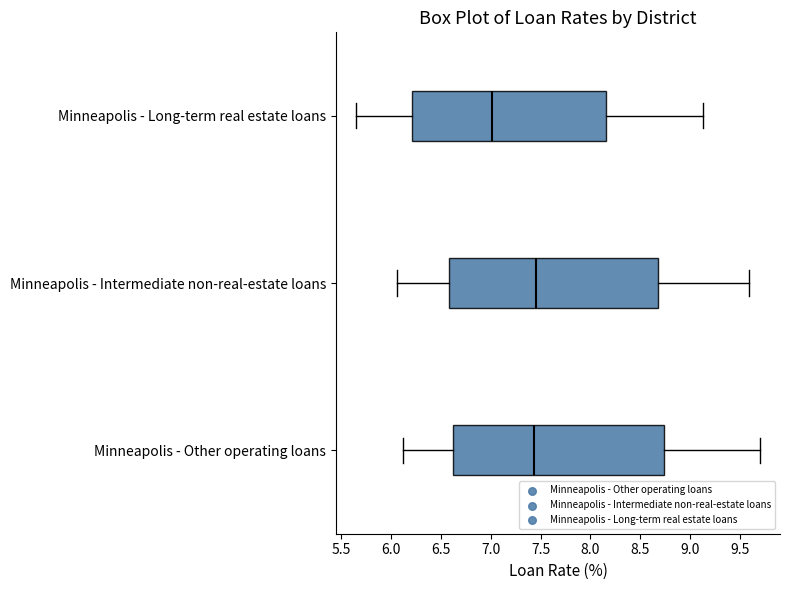

Reading bottom to top, transcribe this box plot: for each box, give where its median line is, the range the box spans, and where its two whiskers end, as read against the x-axis. The values are not printed on the chart, so give them approximately, as read against the axis.

Minneapolis - Other operating loans: median 7.45, box 6.65 to 8.75, whiskers 6.10 to 9.70
Minneapolis - Intermediate non-real-estate loans: median 7.45, box 6.60 to 8.70, whiskers 6.05 to 9.60
Minneapolis - Long-term real estate loans: median 7.00, box 6.20 to 8.15, whiskers 5.65 to 9.15